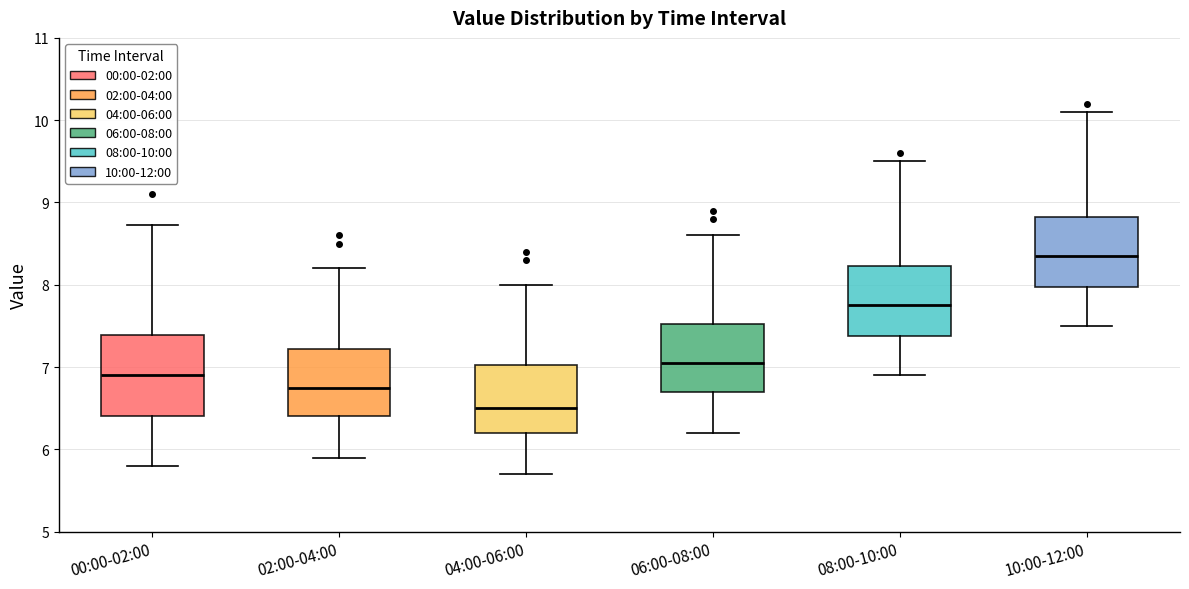

Reading left to right, transcribe this box plot: for each box, give where its median line is, the range the box spans, and where its two whiskers end, as read against the y-axis. The values are not printed on the chart, so give them approximately, as read against the axis.

00:00-02:00: median 6.9, box 6.4 to 7.4, whiskers 5.8 to 8.7
02:00-04:00: median 6.8, box 6.4 to 7.2, whiskers 5.9 to 8.2
04:00-06:00: median 6.5, box 6.2 to 7.0, whiskers 5.7 to 8.0
06:00-08:00: median 7.1, box 6.7 to 7.5, whiskers 6.2 to 8.6
08:00-10:00: median 7.8, box 7.4 to 8.2, whiskers 6.9 to 9.5
10:00-12:00: median 8.4, box 8.0 to 8.8, whiskers 7.5 to 10.1